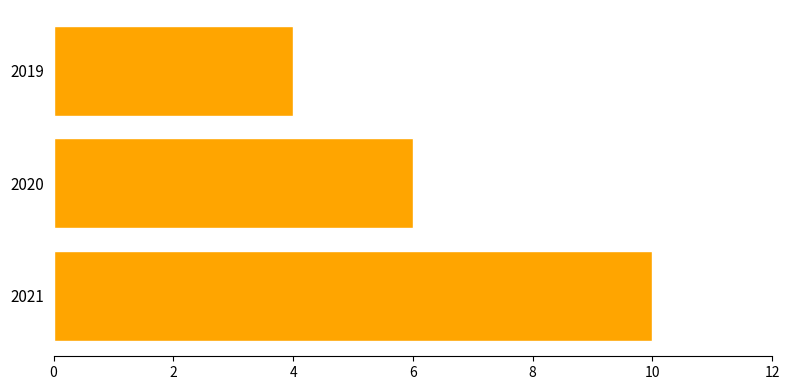

Read the value at 2021.

10